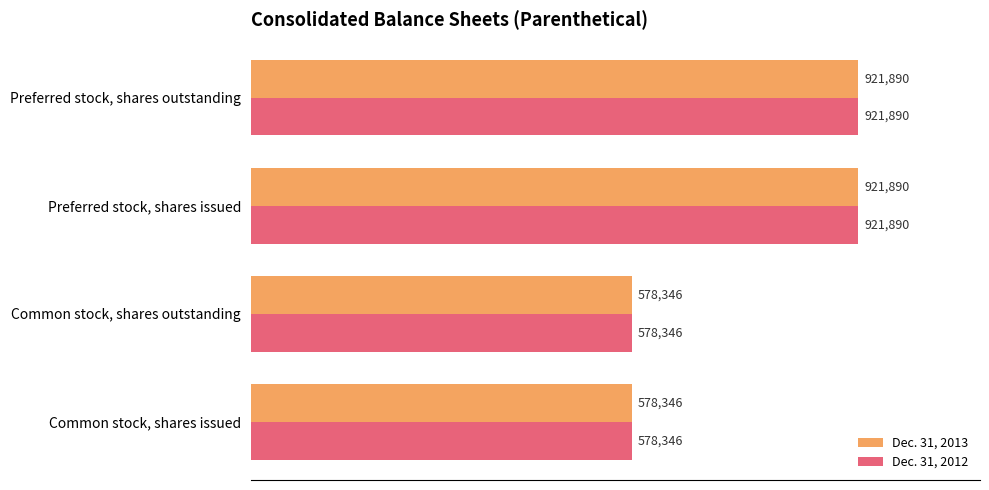

What are all the series names shown in the legend?

Dec. 31, 2013, Dec. 31, 2012